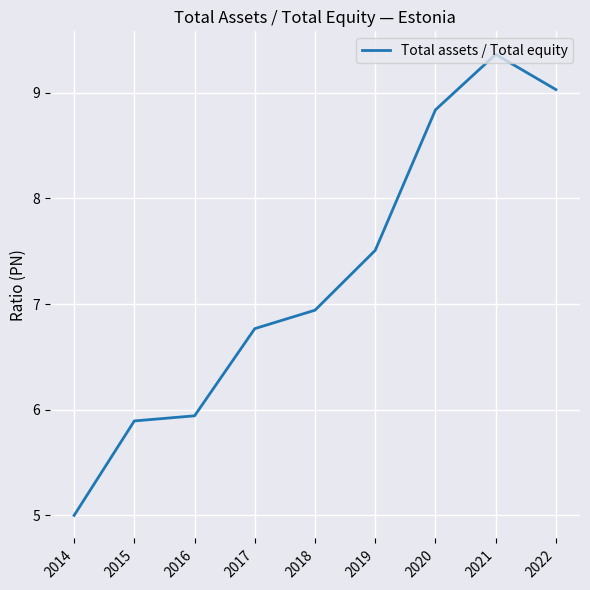

At which category does the data reach its first local peak?

2021